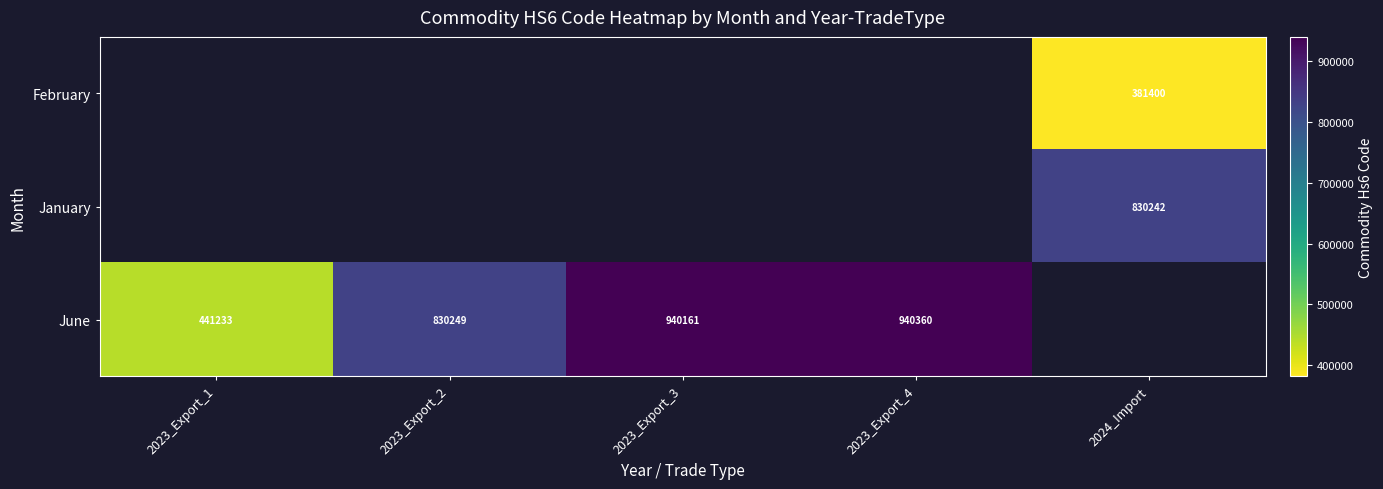

Between 2023_Export_1 and 2023_Export_2, which is larger?

2023_Export_2